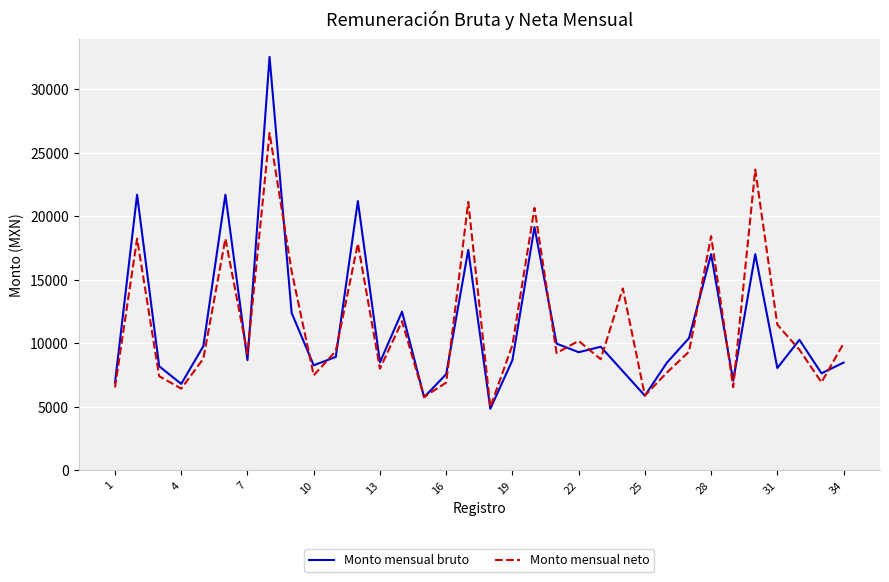

Which series has the largest range (max minus min)?

Monto mensual bruto